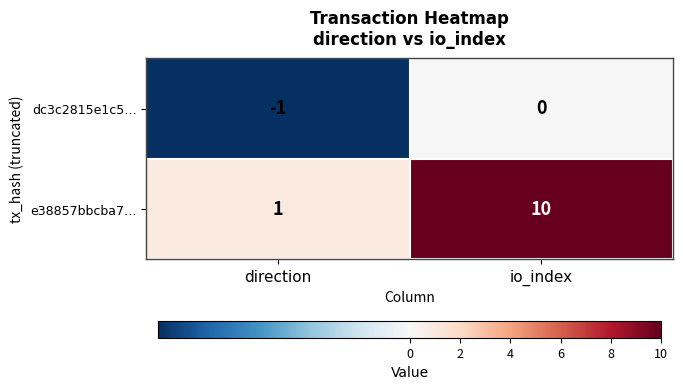

Rank the series at direction from lowest to highest value.

dc3c2815e1c5…, e38857bbcba7…